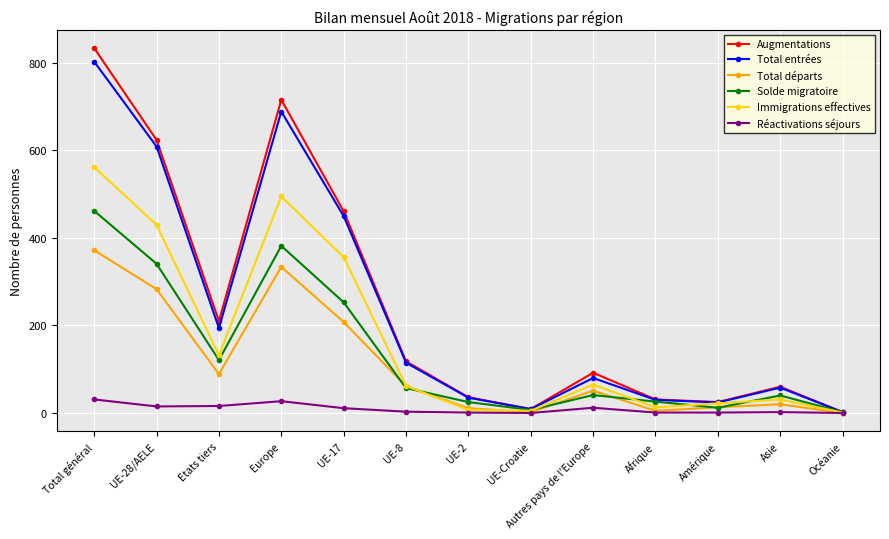

Where is the first local maximum for Réactivations séjours?

Europe